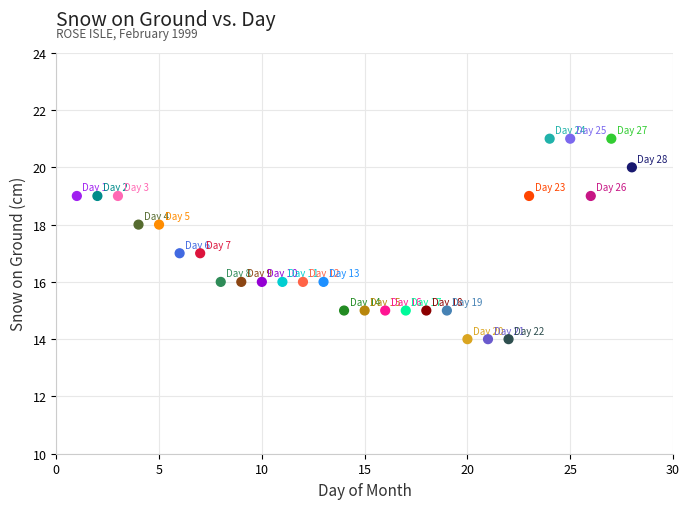

What is the range of X values (max minus min)?

27